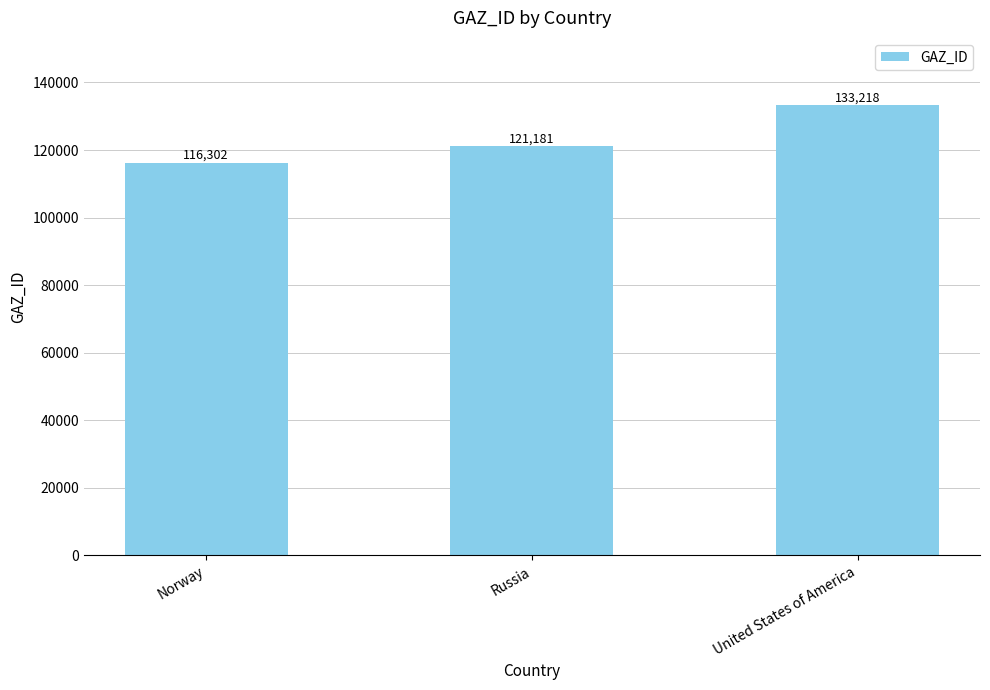

What is the ratio of the value at Russia to the value at United States of America?

0.9